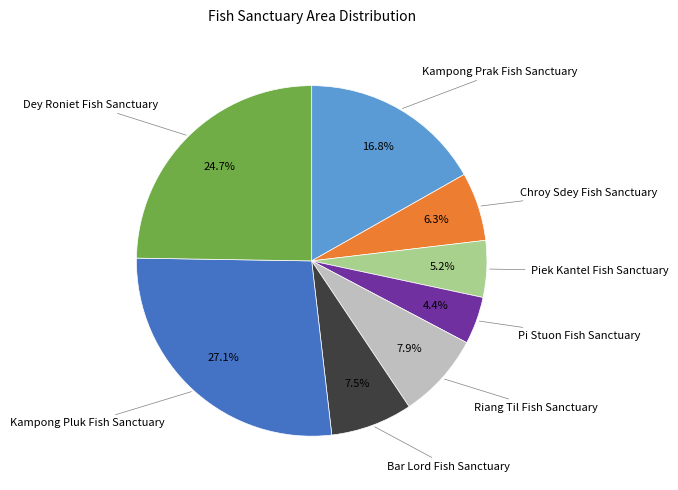

Is there a majority slice in this chart?

No